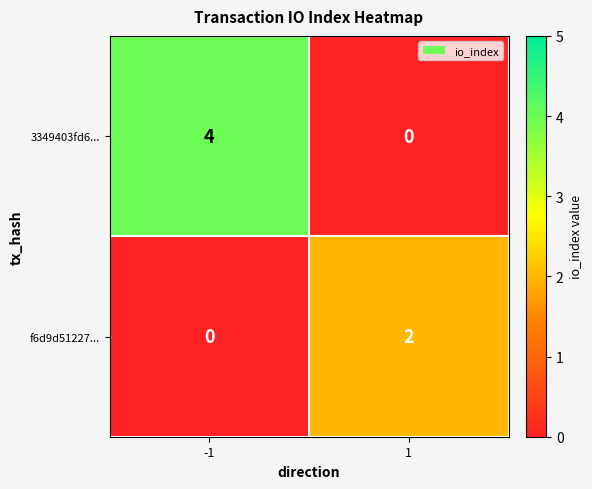

What is the total value across all series at -1?

4